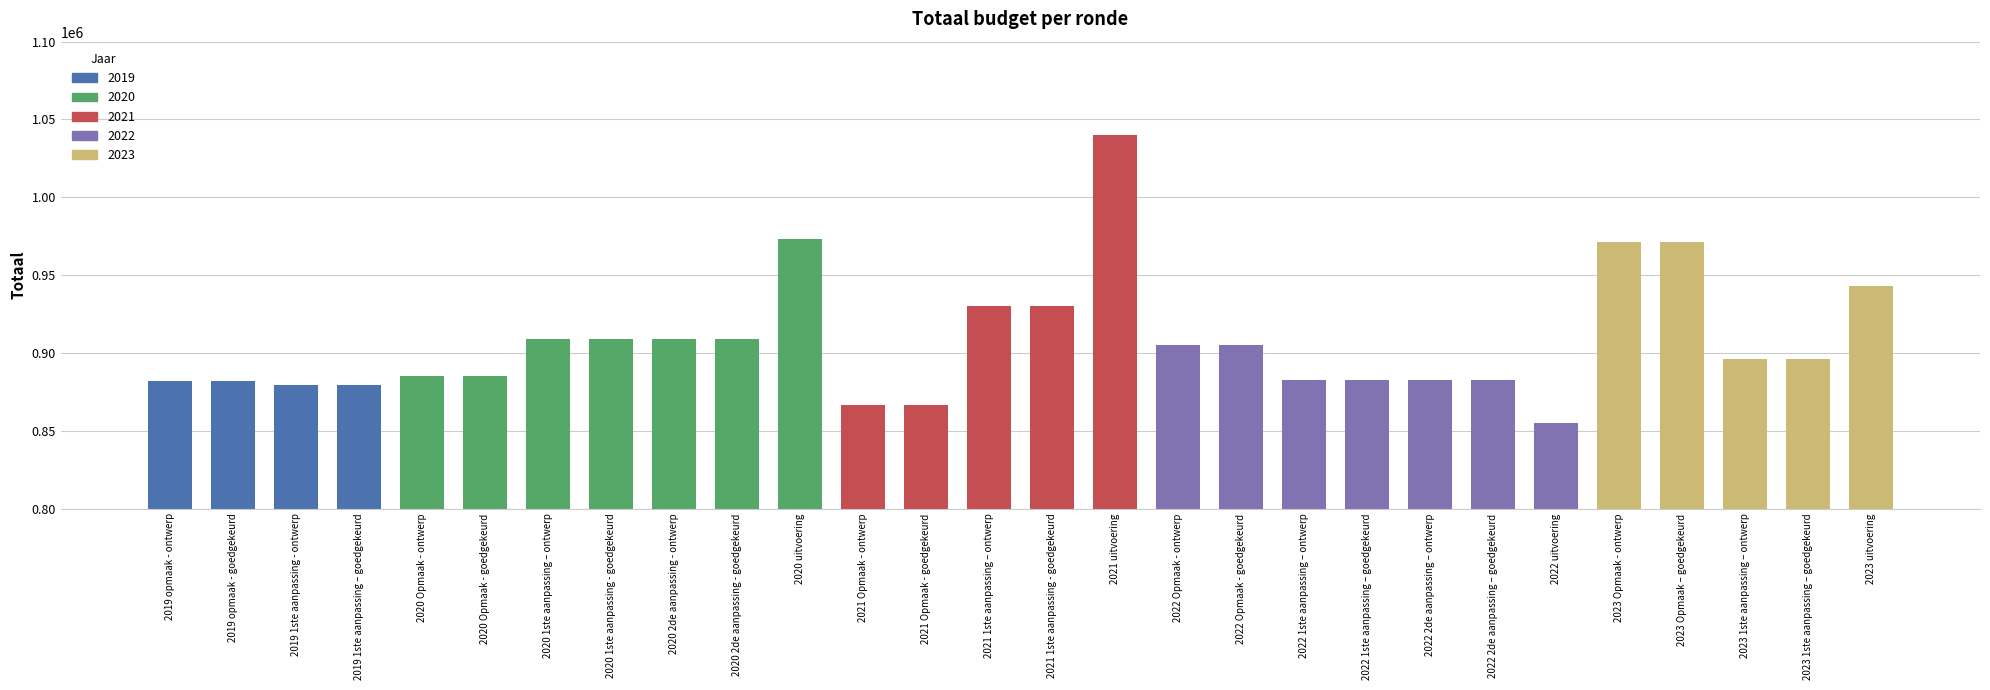

What is the difference between the second highest and minimum values?

118577